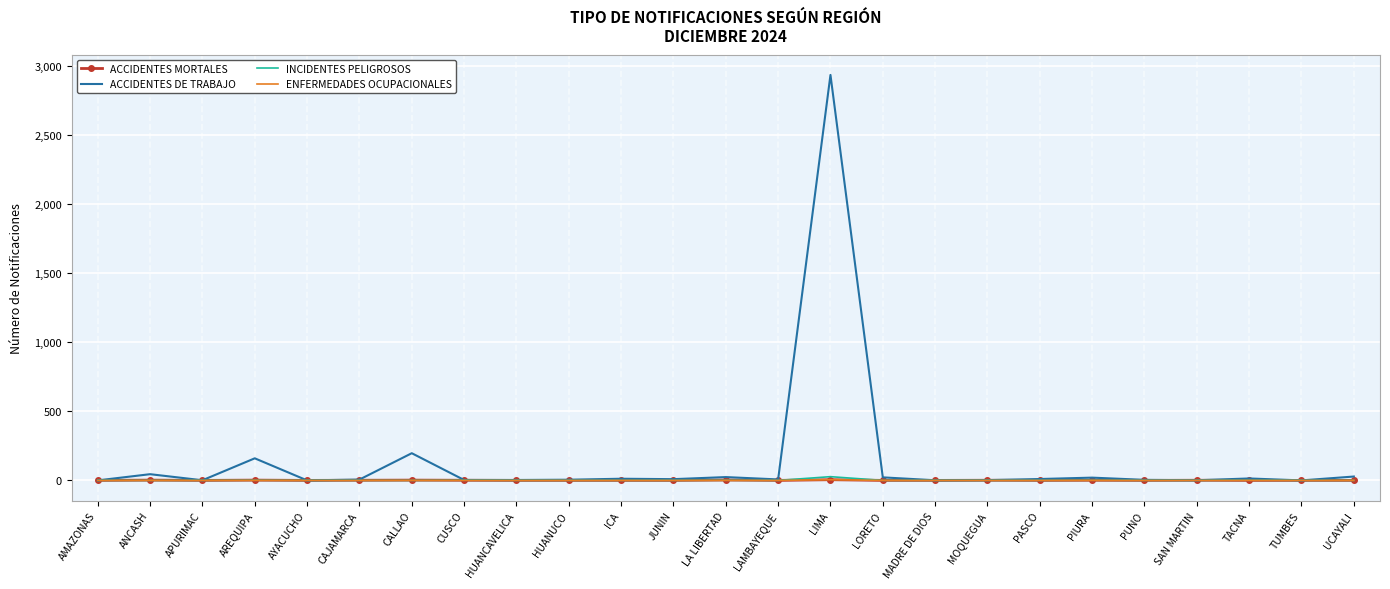

What are all the series names shown in the legend?

ACCIDENTES MORTALES, ACCIDENTES DE TRABAJO, INCIDENTES PELIGROSOS, ENFERMEDADES OCUPACIONALES